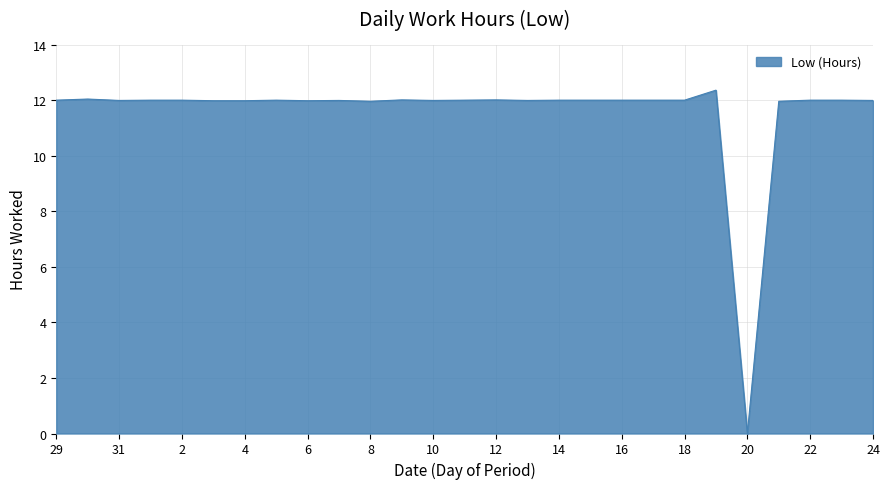

What is the sum of all values?

312.2